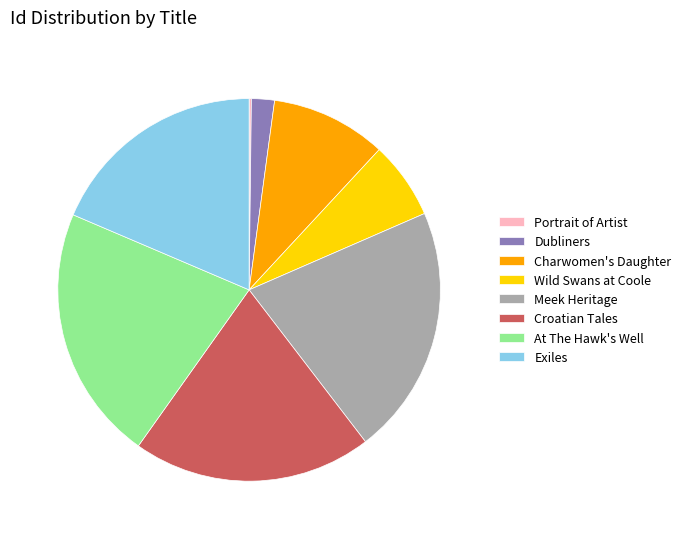

Does any single category account for the majority?

No